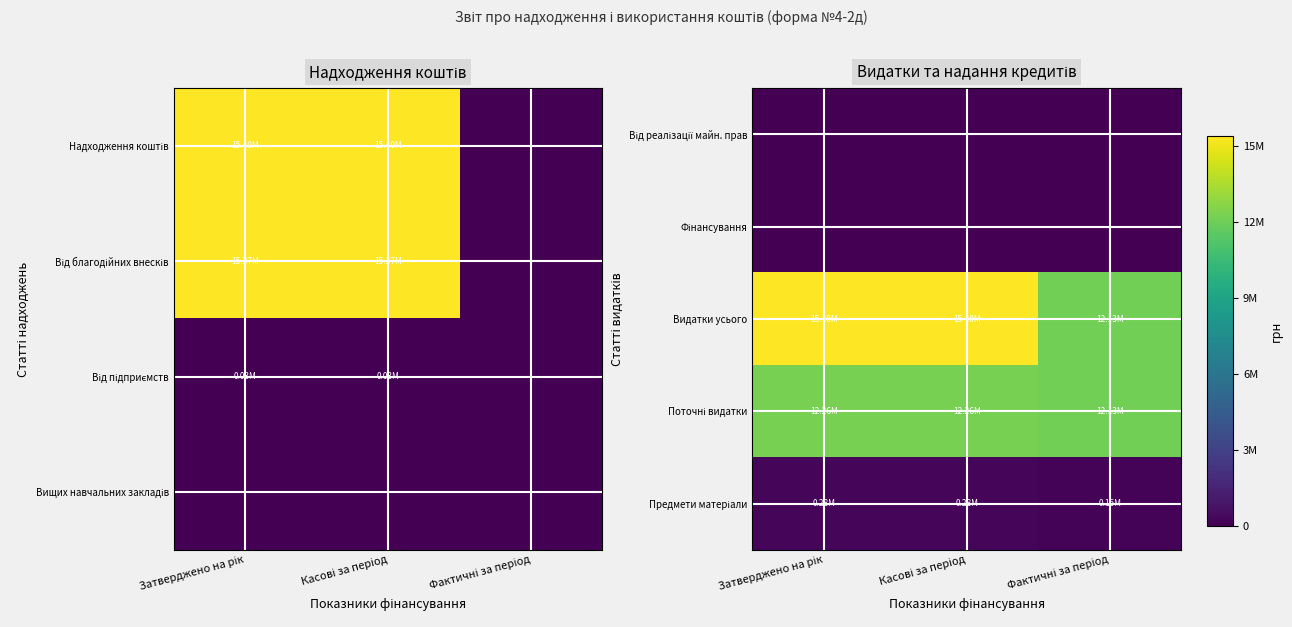

What is the highest value of the Предмети матеріали series?

280699.8